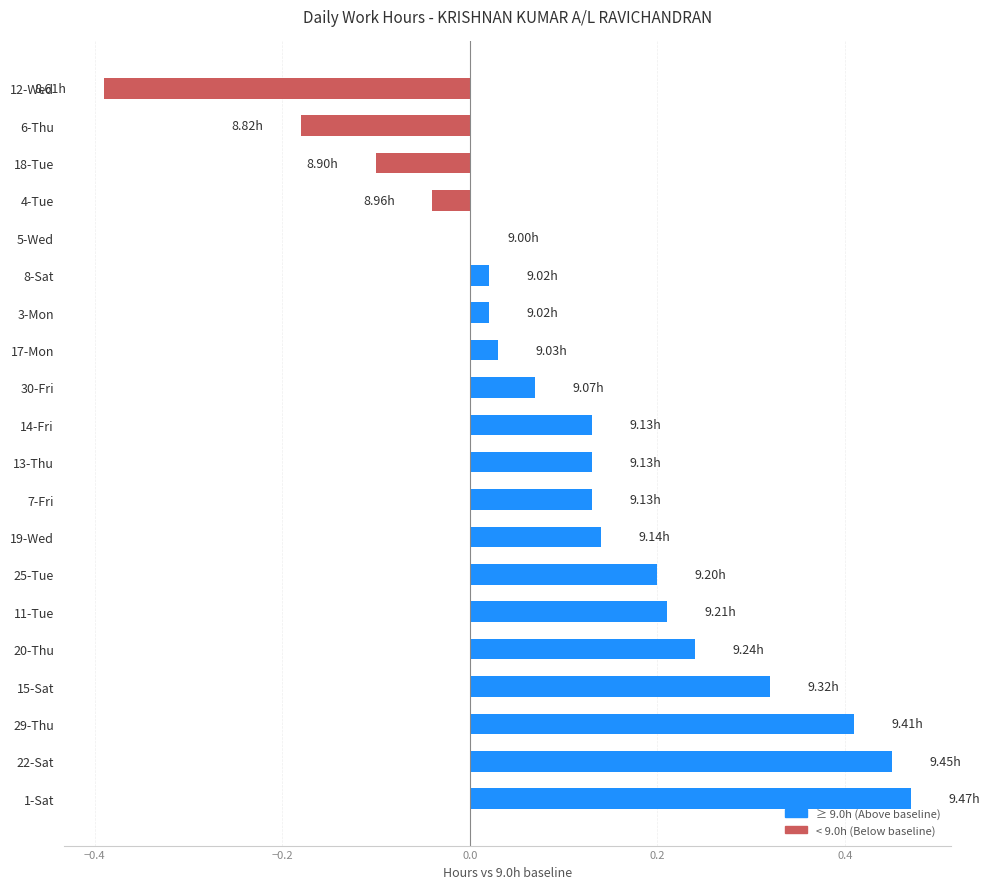

What is the change in value from 15-Sat to 6-Thu?

-0.5